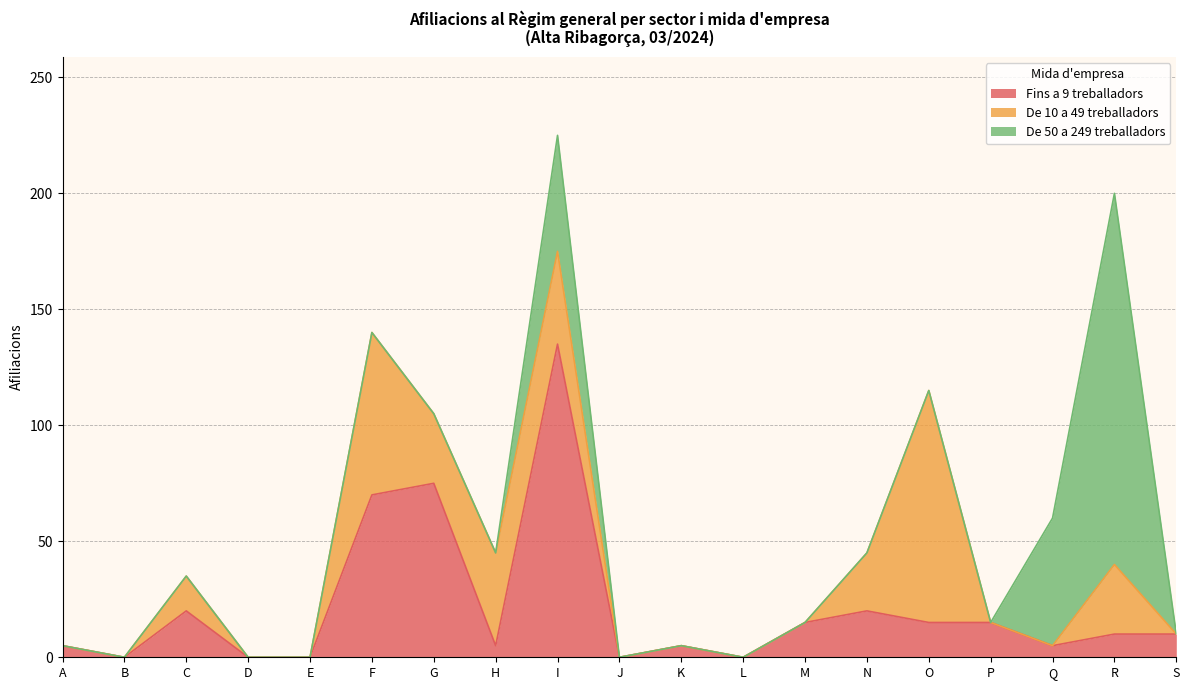

Where is the first local maximum for De 10 a 49 treballadors?

C